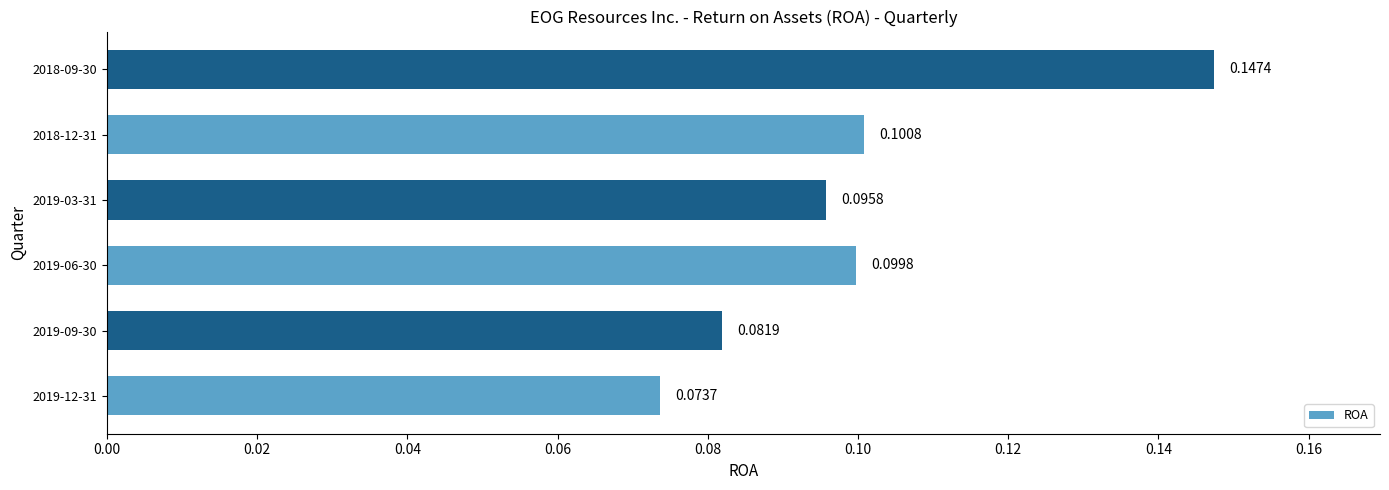

List the labels in order of value, largest first.

2018-09-30, 2018-12-31, 2019-06-30, 2019-03-31, 2019-09-30, 2019-12-31